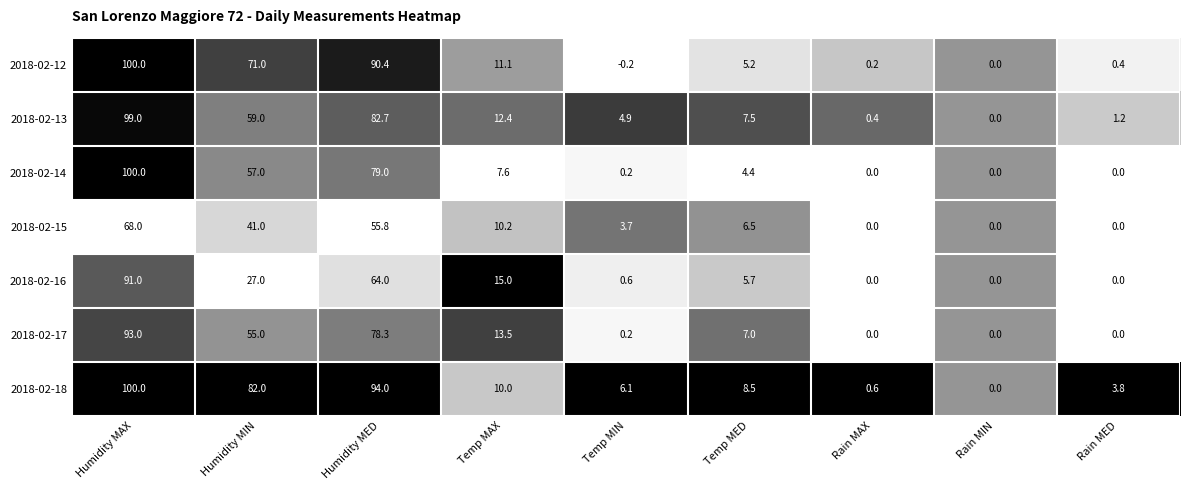

What is the total value across all series at Rain MIN?

0.0